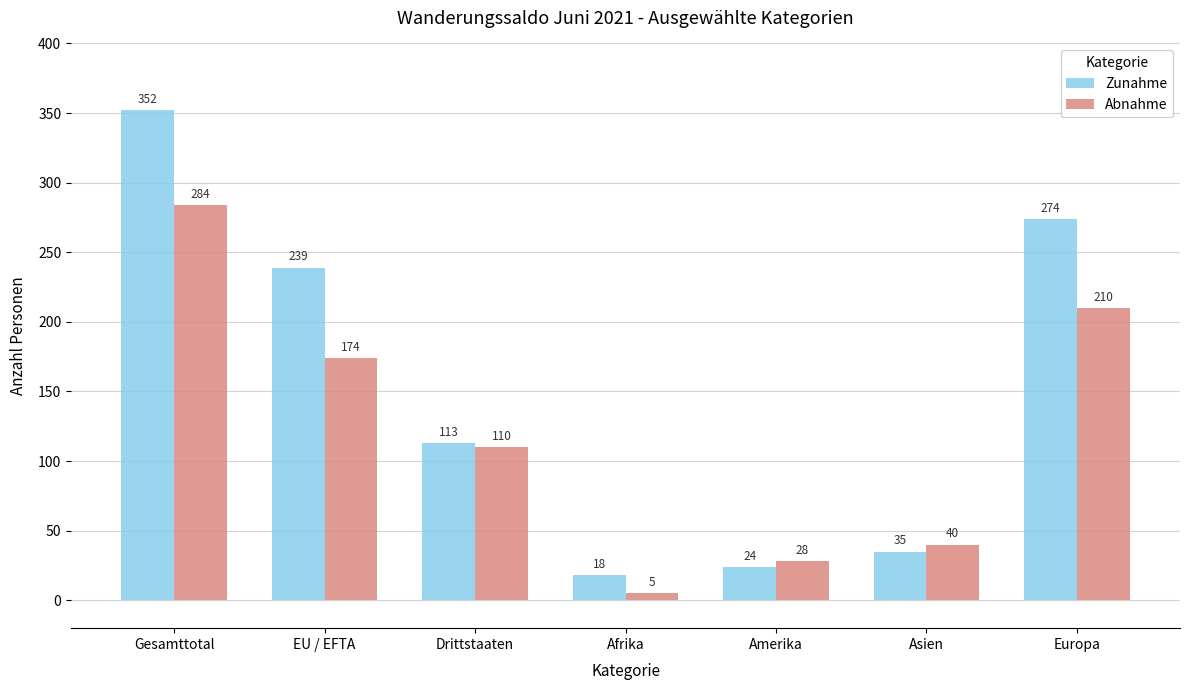

Reading left to right, what are all the values shown in this chart?

Zunahme: Gesamttotal=352	EU / EFTA=239	Drittstaaten=113	Afrika=18	Amerika=24	Asien=35	Europa=274
Abnahme: Gesamttotal=284	EU / EFTA=174	Drittstaaten=110	Afrika=5	Amerika=28	Asien=40	Europa=210